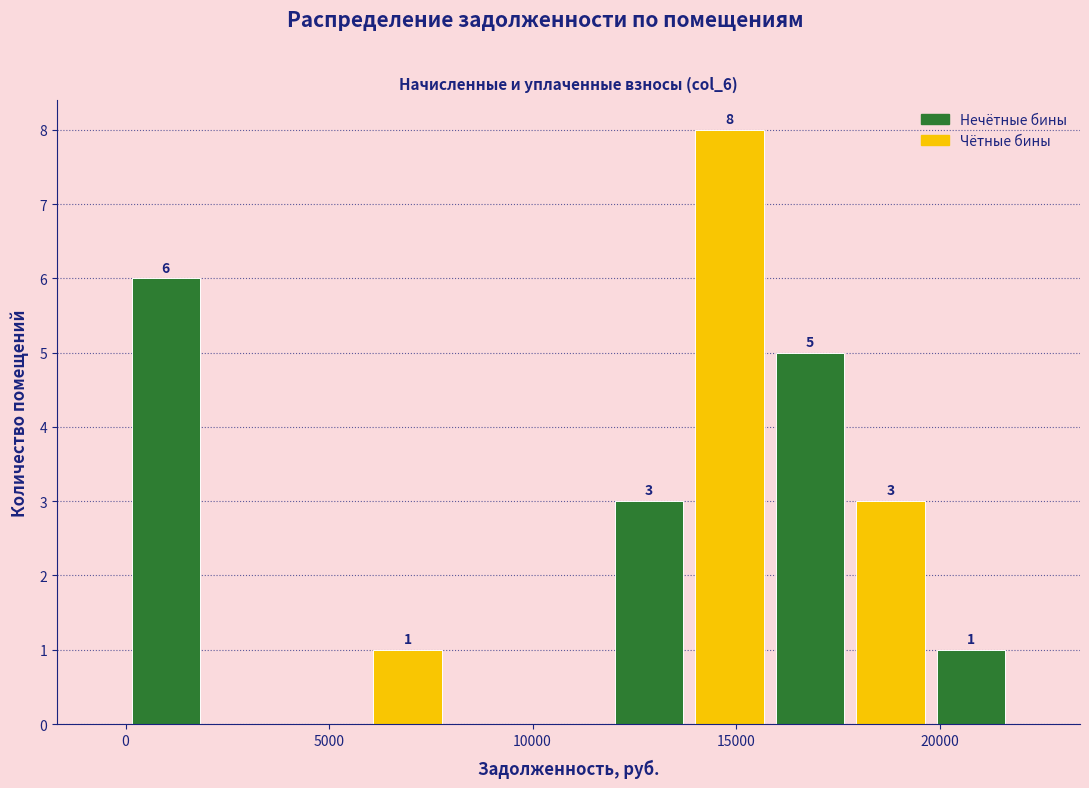

Read against the x-axis, roughly where is the centre of the tallest bar?

15000